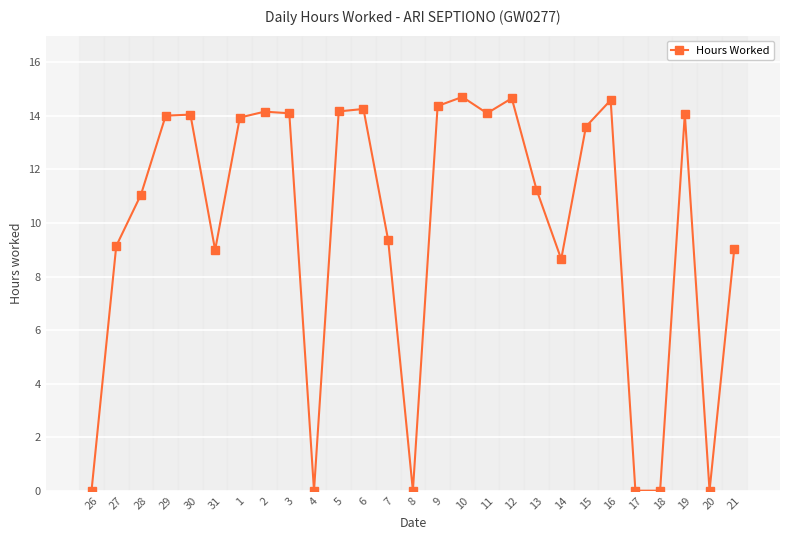

Which category has the lowest value across all series?

26